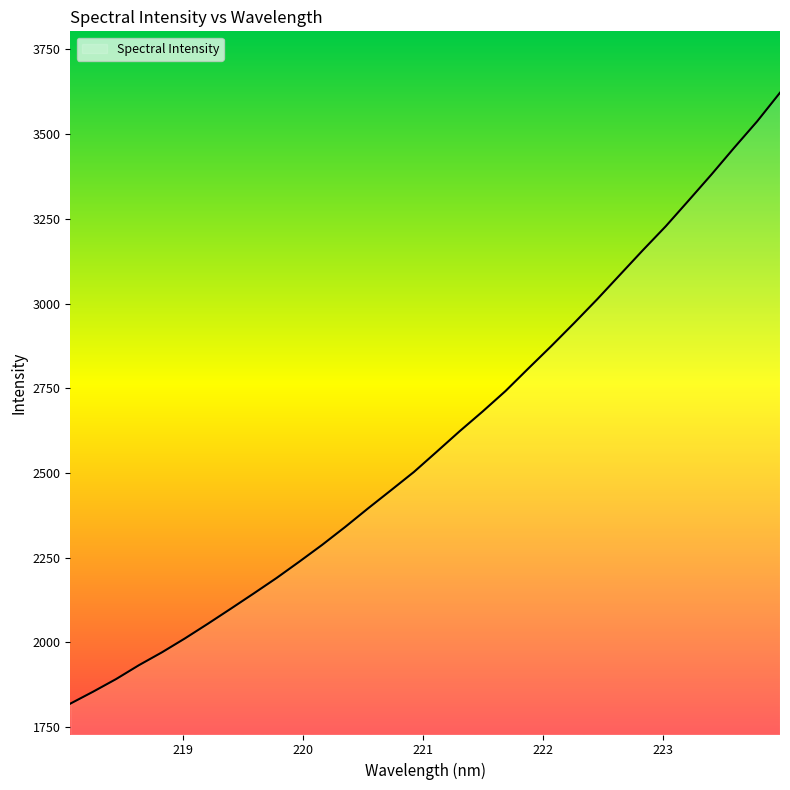

What is the difference between the maximum and minimum values?

1802.7